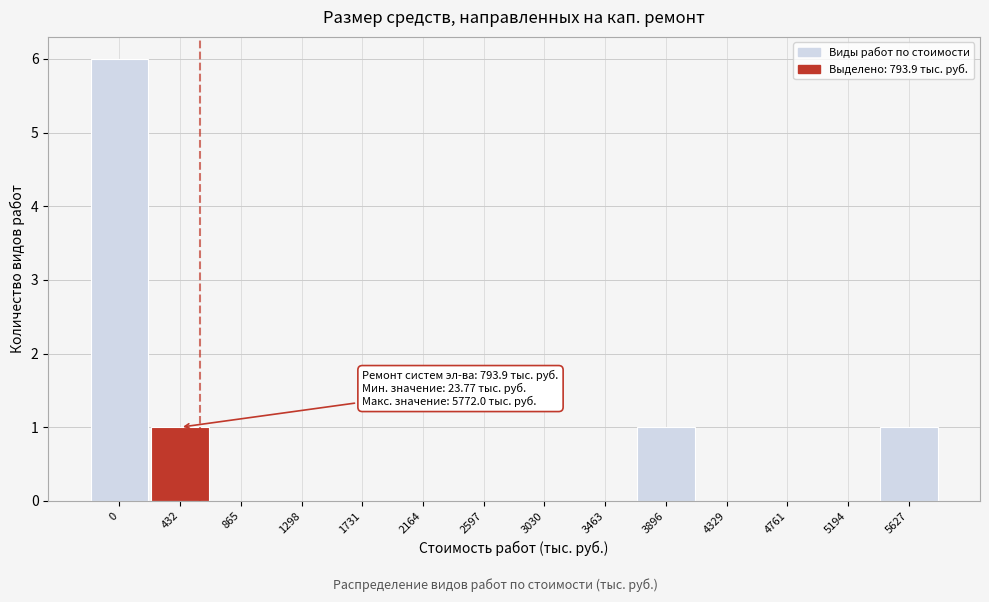

Reading left to right, transcribe all the data shown in this chart.

0=6	432=1	865=0	1298=0	1731=0	2164=0	2597=0	3030=0	3463=0	3896=1	4329=0	4761=0	5194=0	5627=1